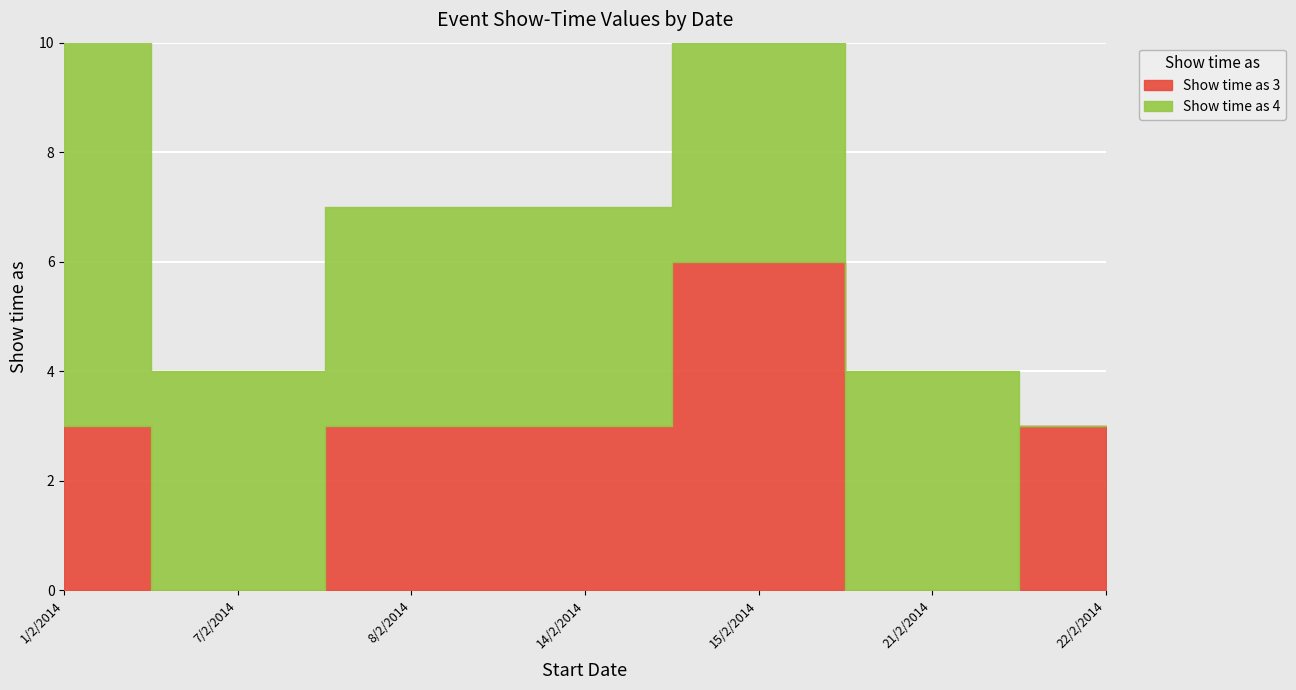

Where is Show time as 3 nearest to the value 3?

1/2/2014